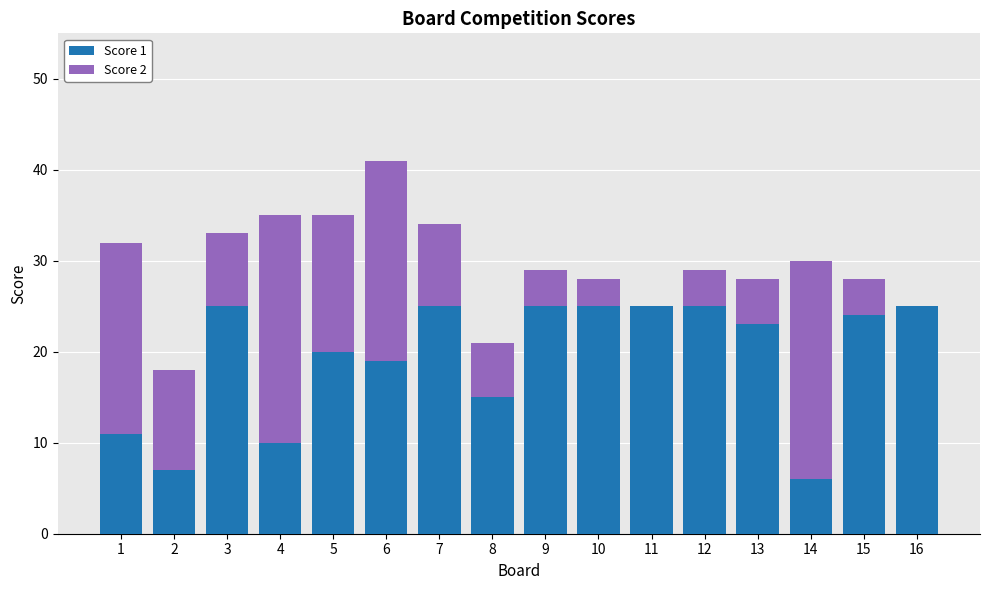

Are the bars grouped side by side (vs. stacked)?

No